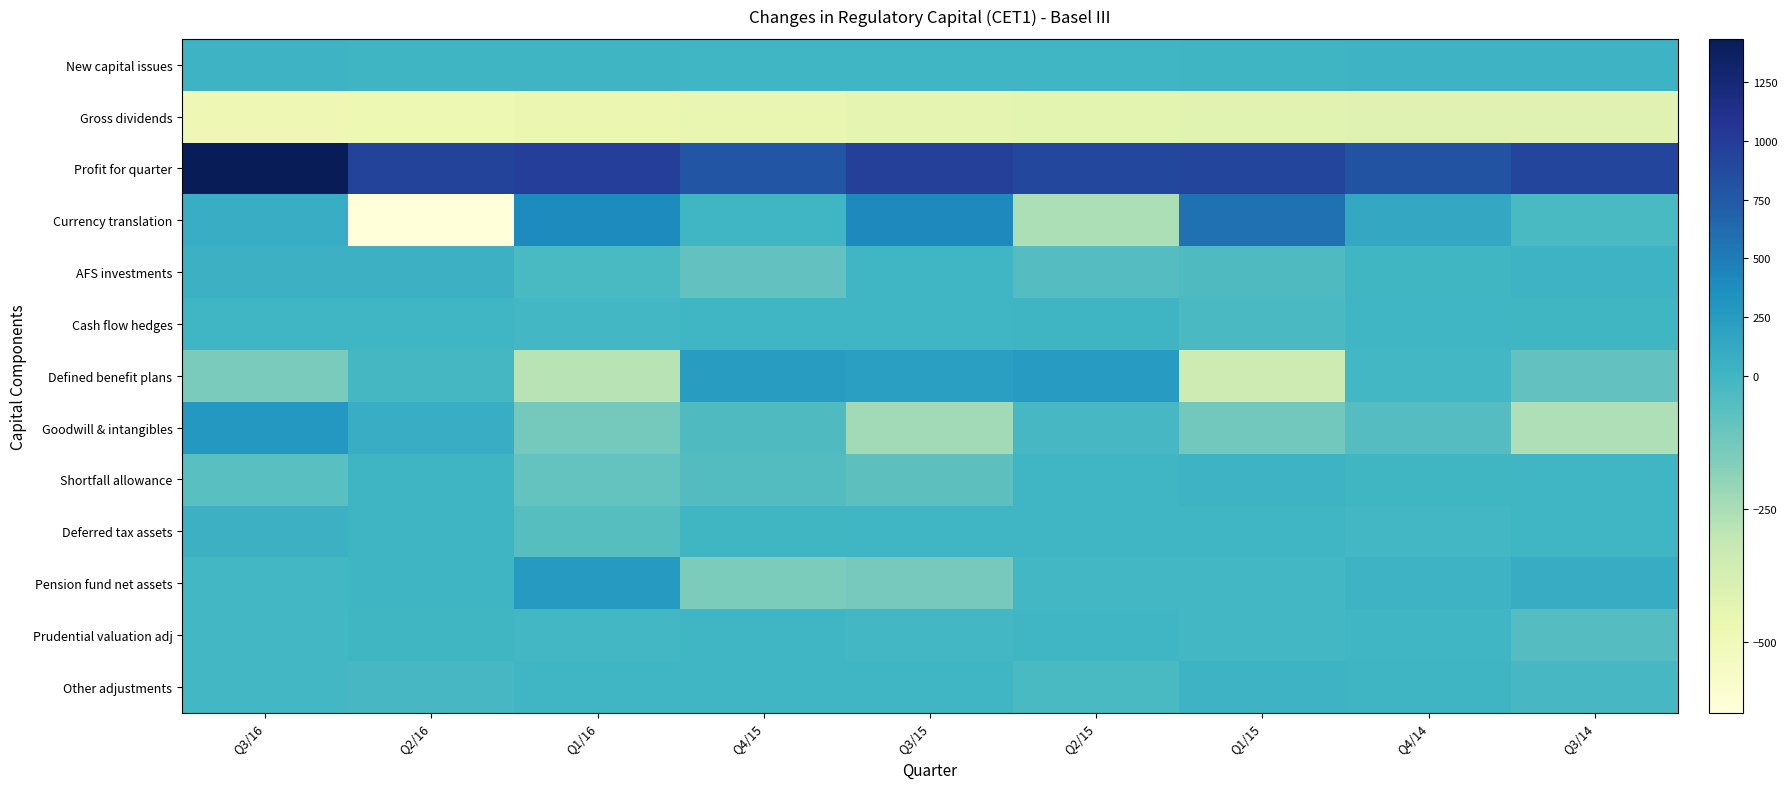

What is the difference between the highest and lowest values at Q3/14?

1334